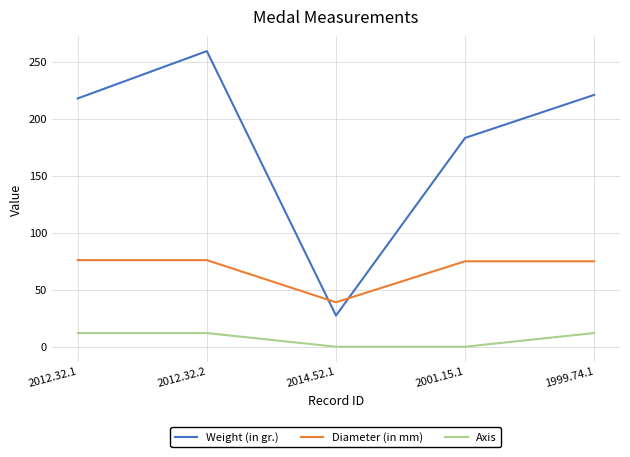

What is the total value across all series at 2012.32.1?

306.0